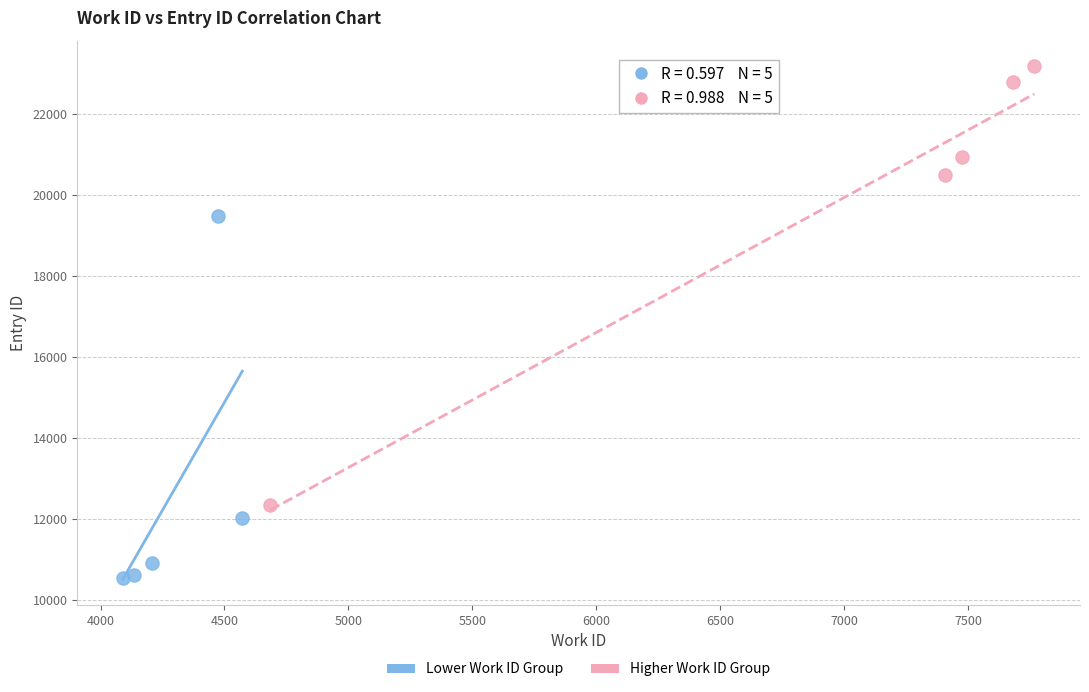

Which series contains the highest Y value?

Higher Work ID Group